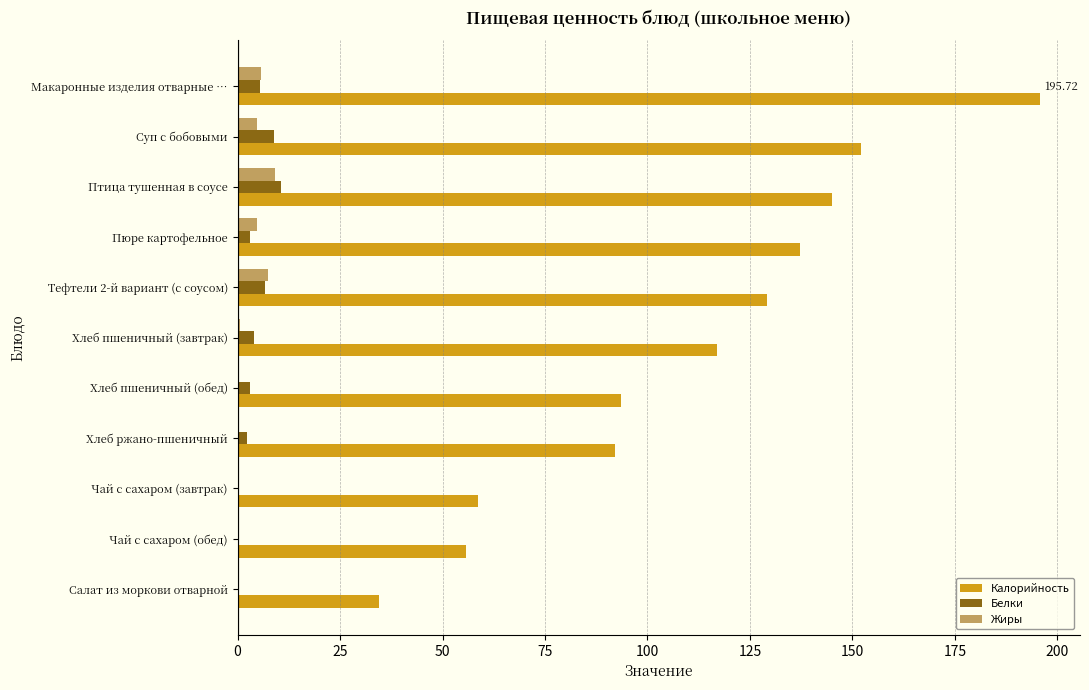

At which category does the chart reach its peak across all series?

Макаронные изделия отварные …